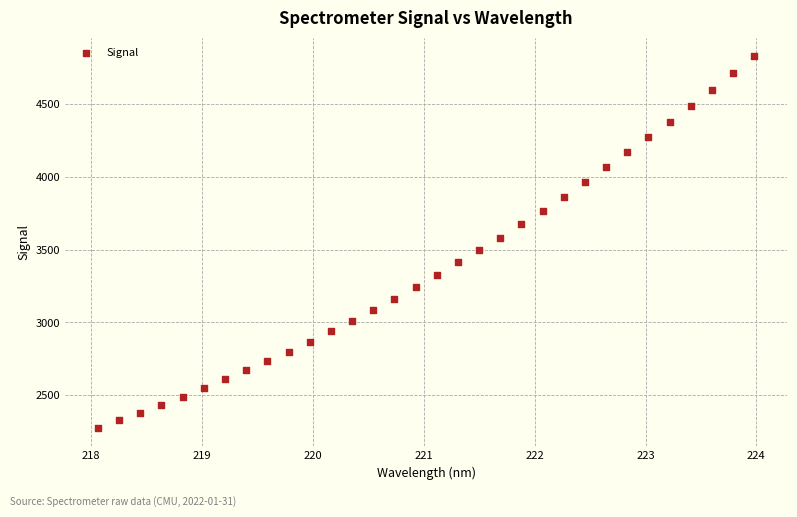

What is the range of Y values (max minus min)?

2547.5